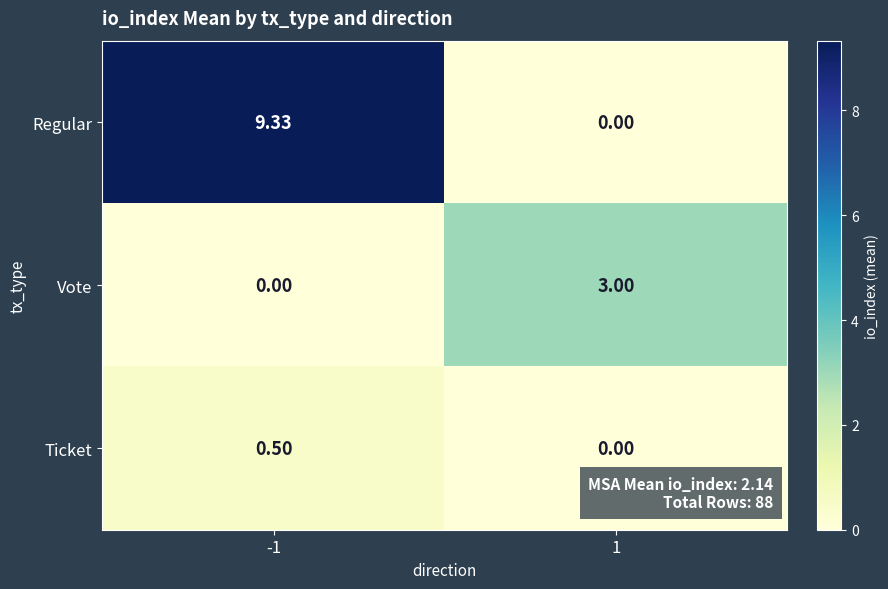

How many data points does each series have?

2